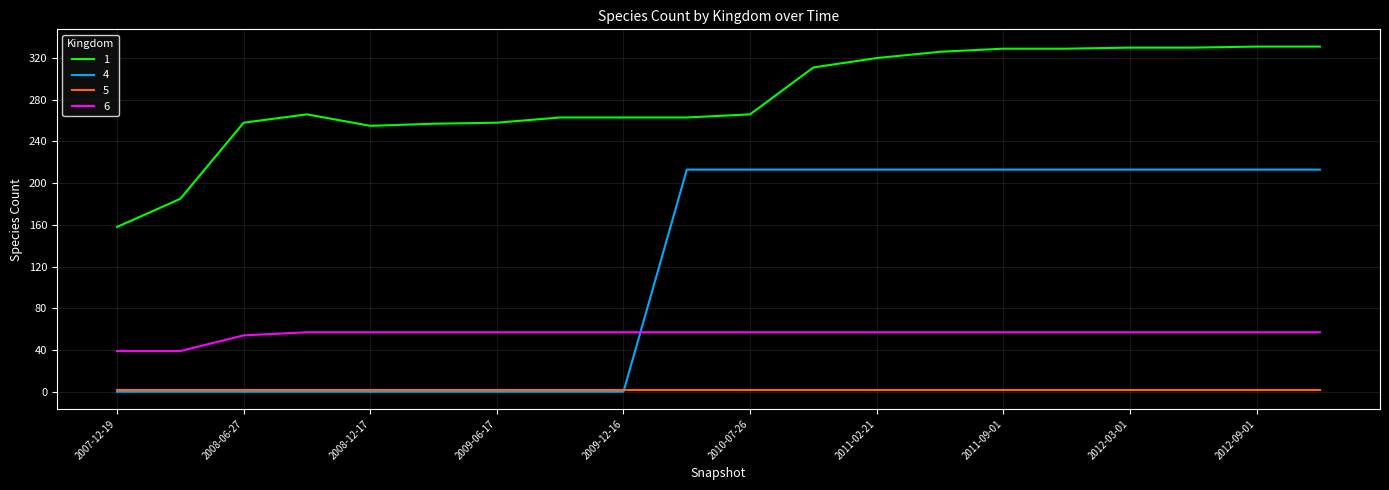

True or false: 6 and 5 intersect in this chart.

False